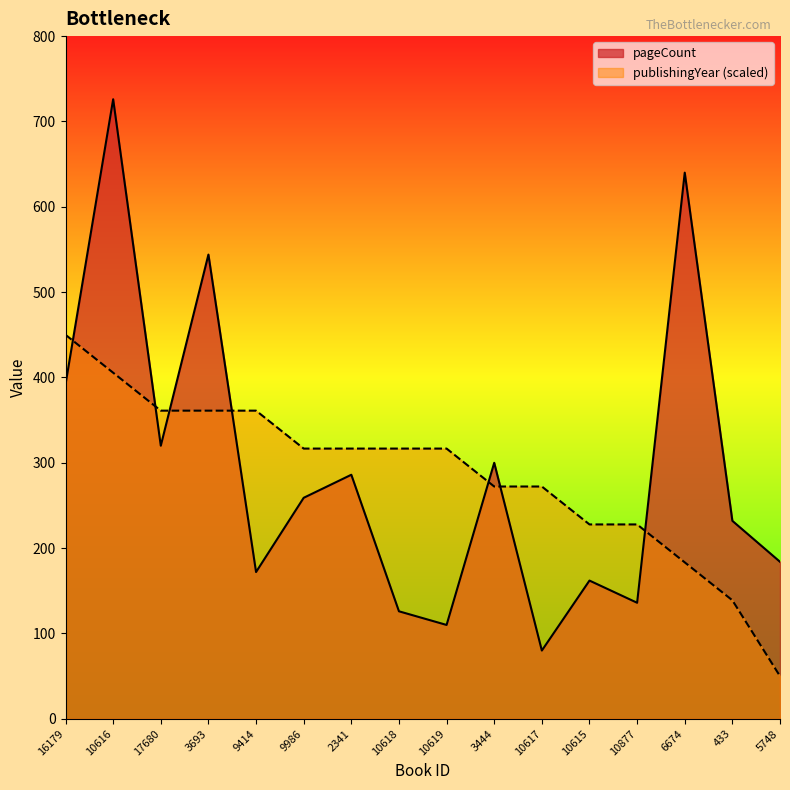

Rank the series by their average value, from lowest to highest.

publishingYear, pageCount